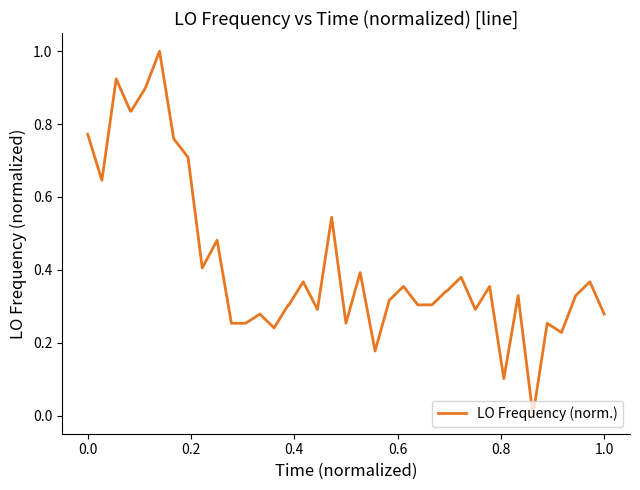

What is the difference between the maximum and minimum values?

1.0